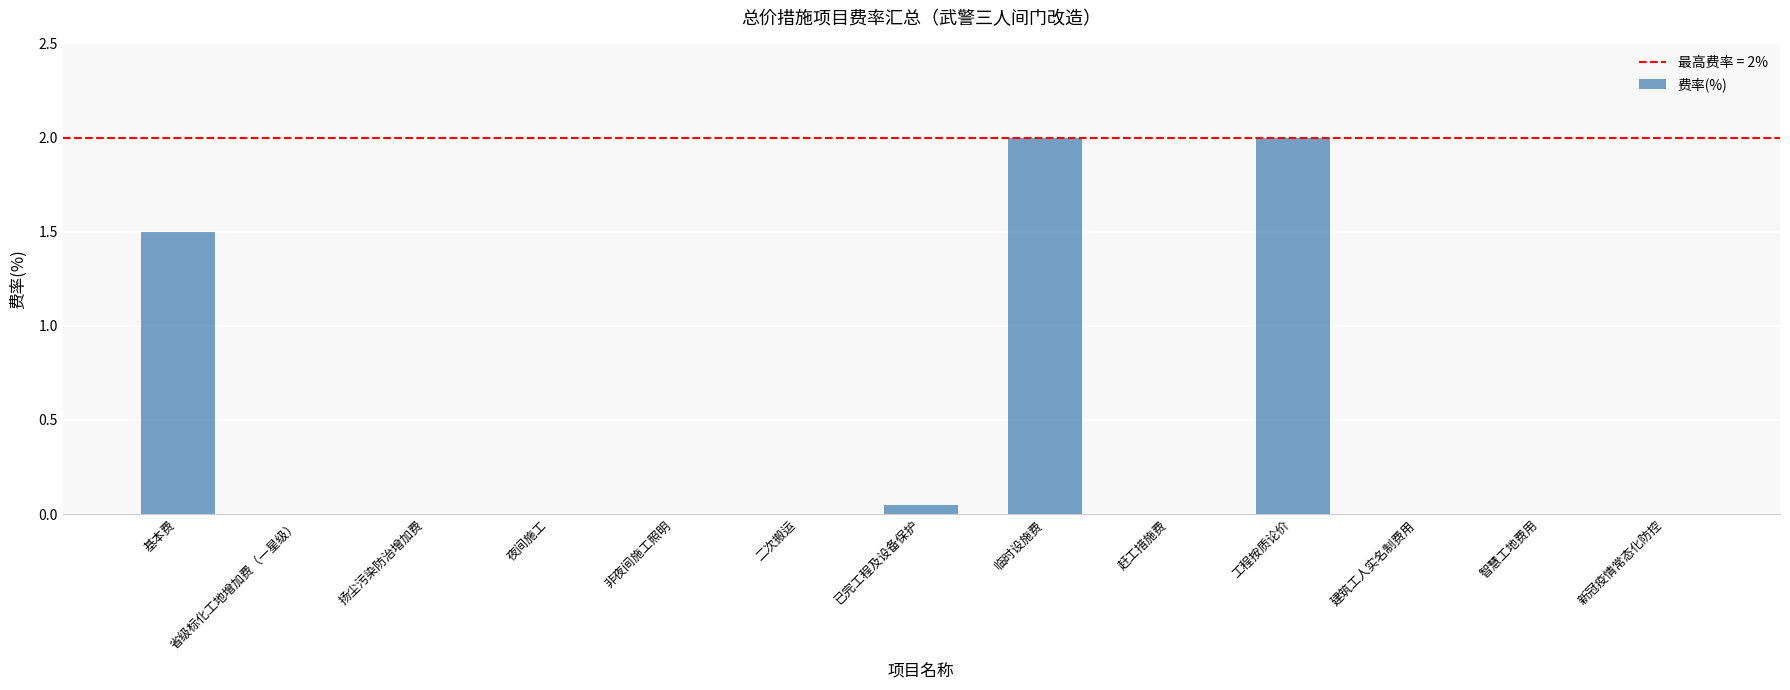

What is the approximate value at 工程按质论价?

2.0